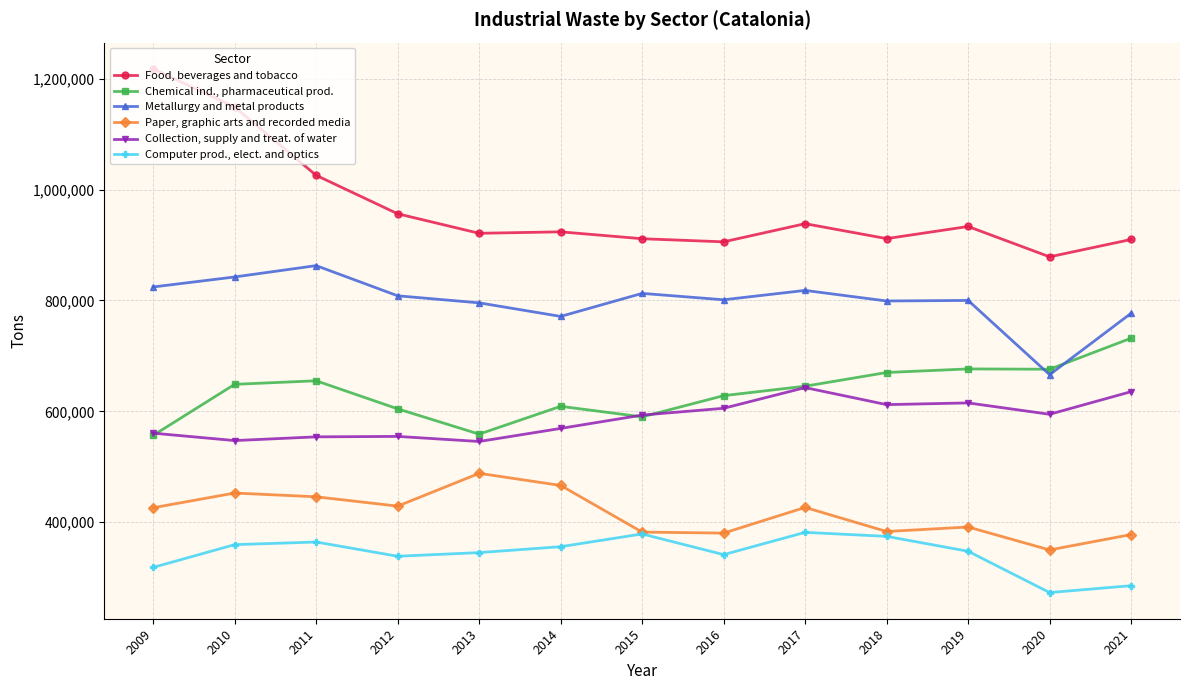

What is the sum of the Collection, supply and treat. of water values at 2020 and 2012?

1149577